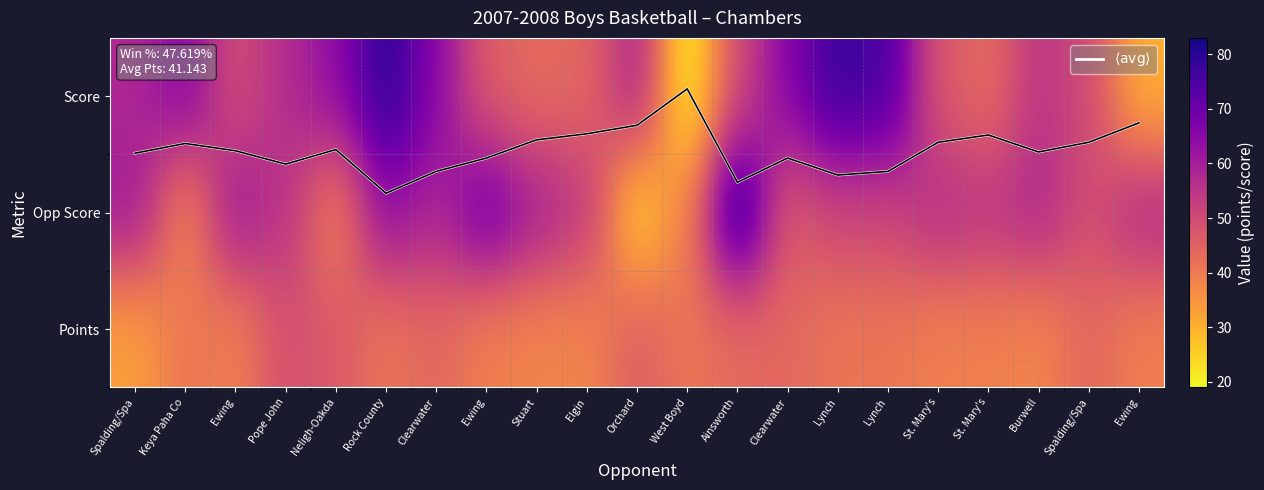

Which series changed the most between Clearwater and Lynch?

Score